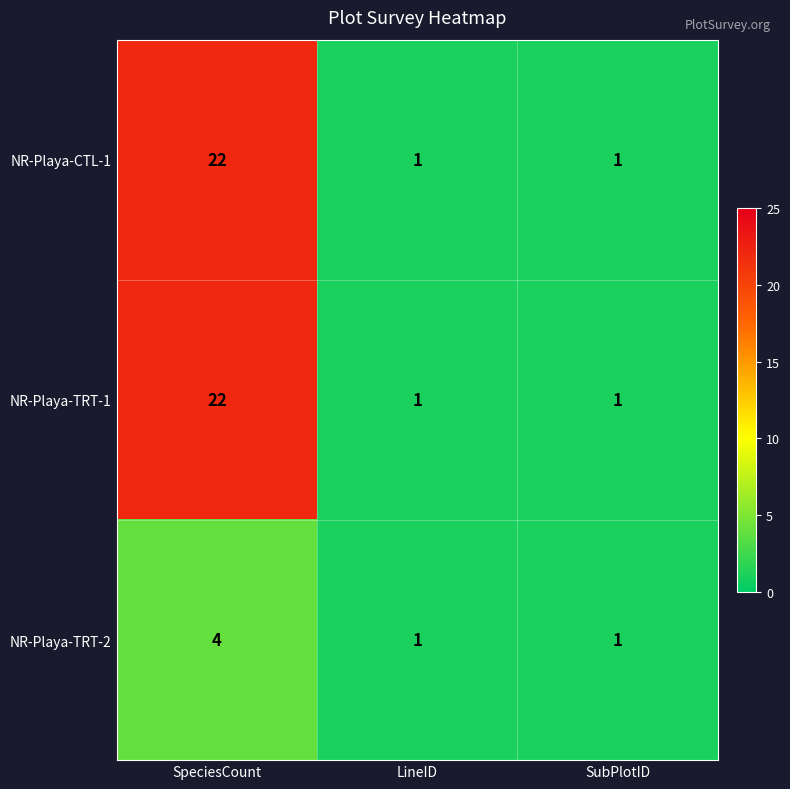

True or false: NR-Playa-TRT-2 has a value of 1 at LineID.

True